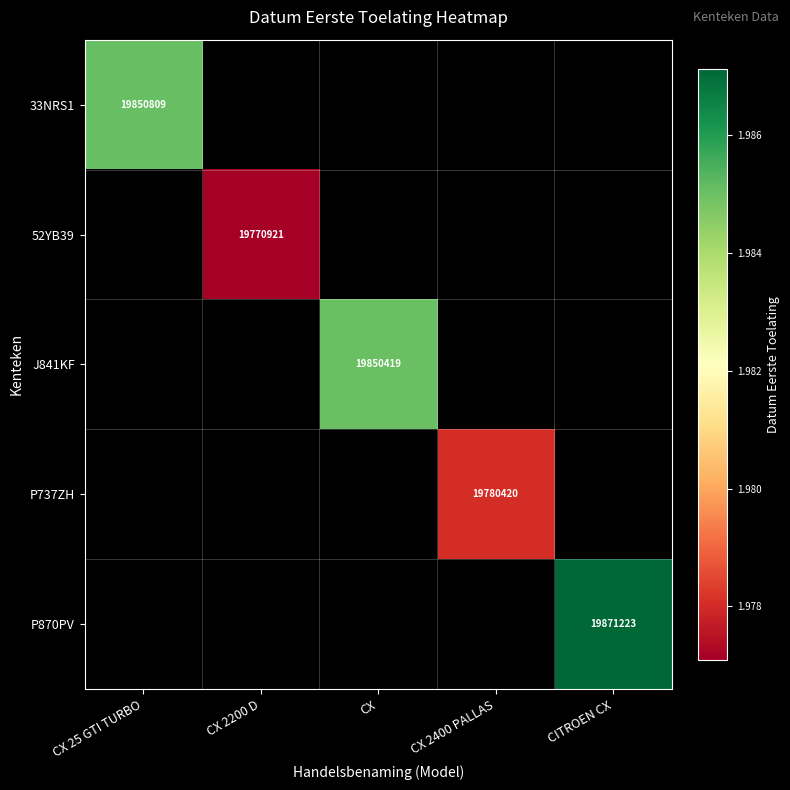

The value of 52YB39 at CX 2200 D is 19770921. True or false?

True